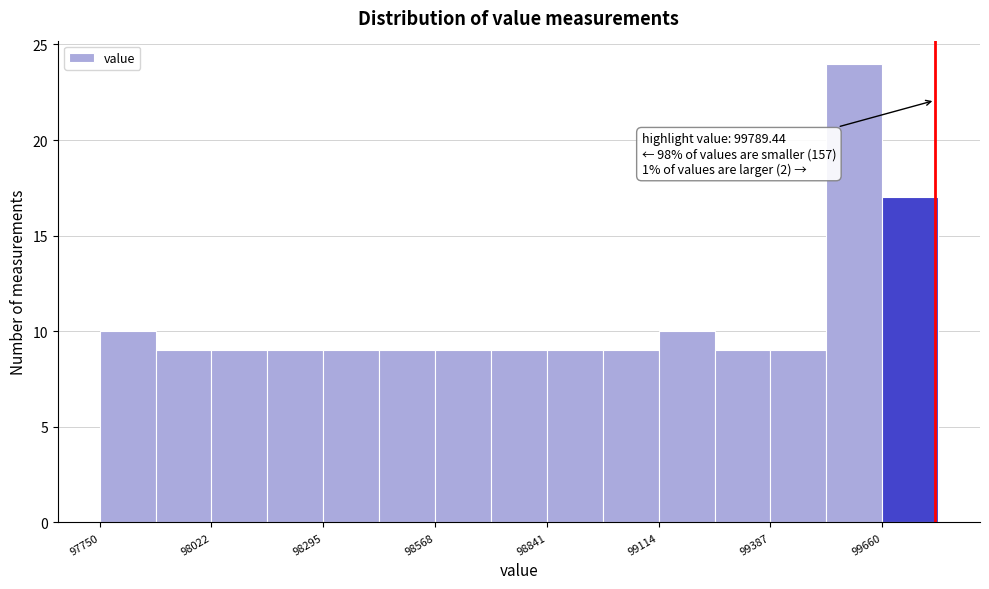

Read against the x-axis, roughly where is the centre of the tallest bar?

99600